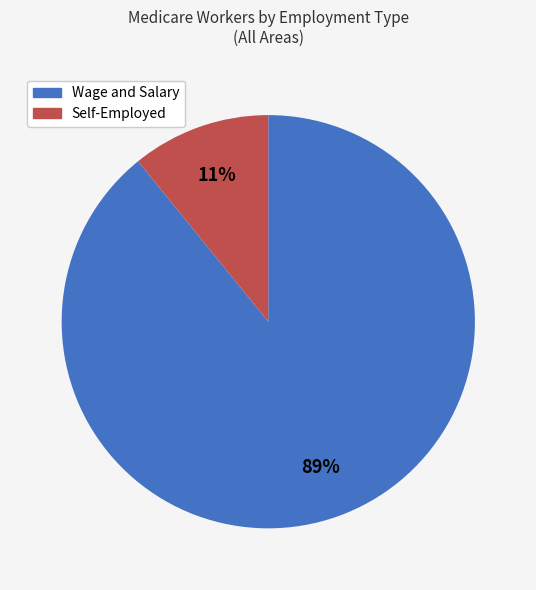

Which slice is the smallest?

Self-Employed